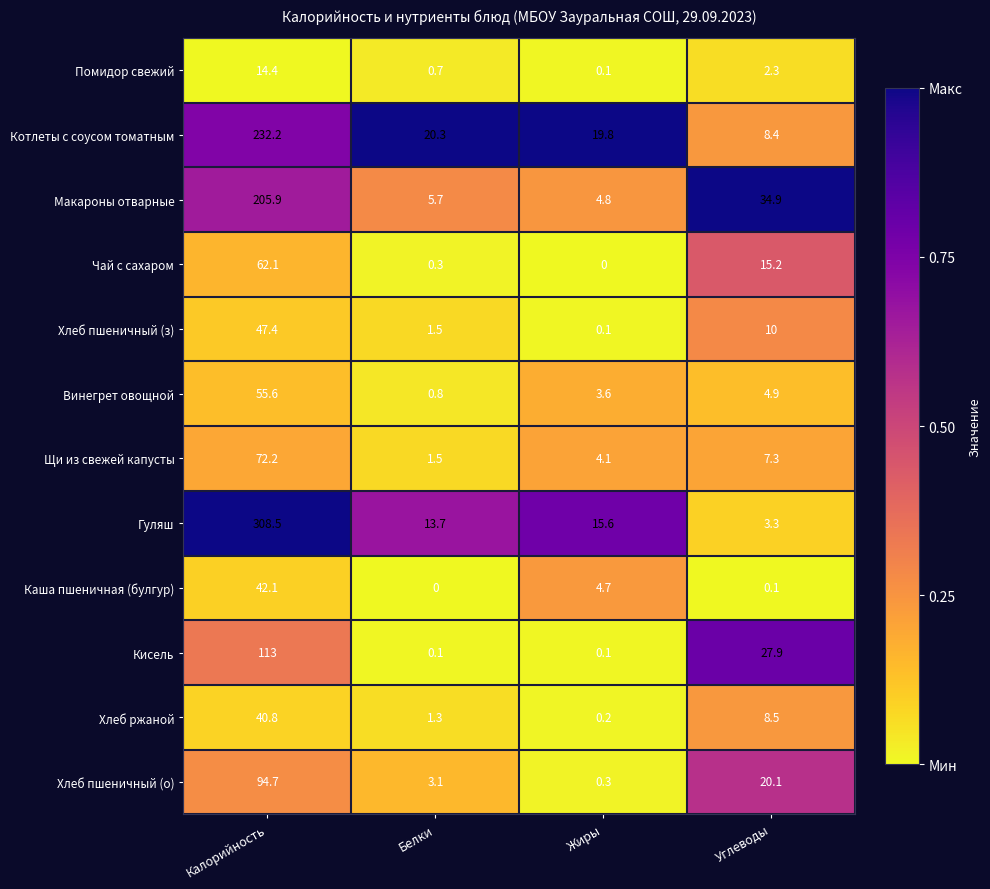

Which series has the largest total across all categories?

Гуляш